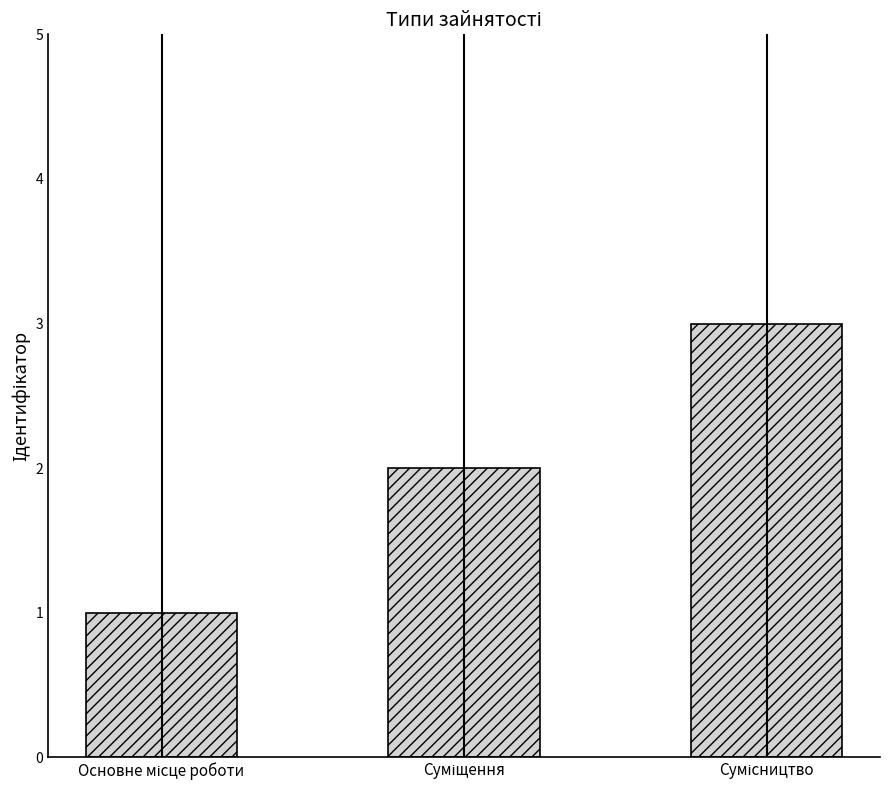

What is the greatest value displayed?

3